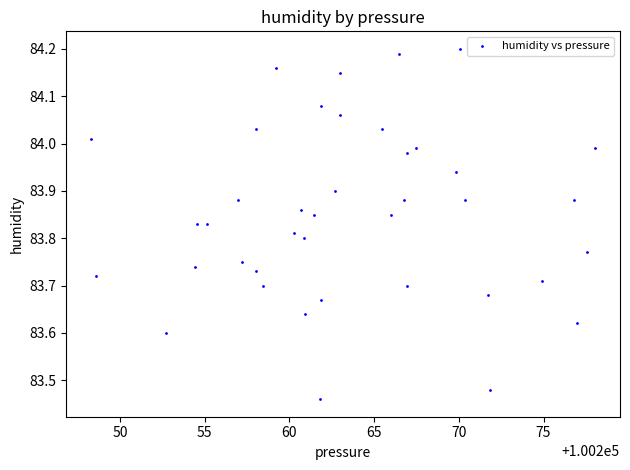

What is the range of Y values (max minus min)?

0.7